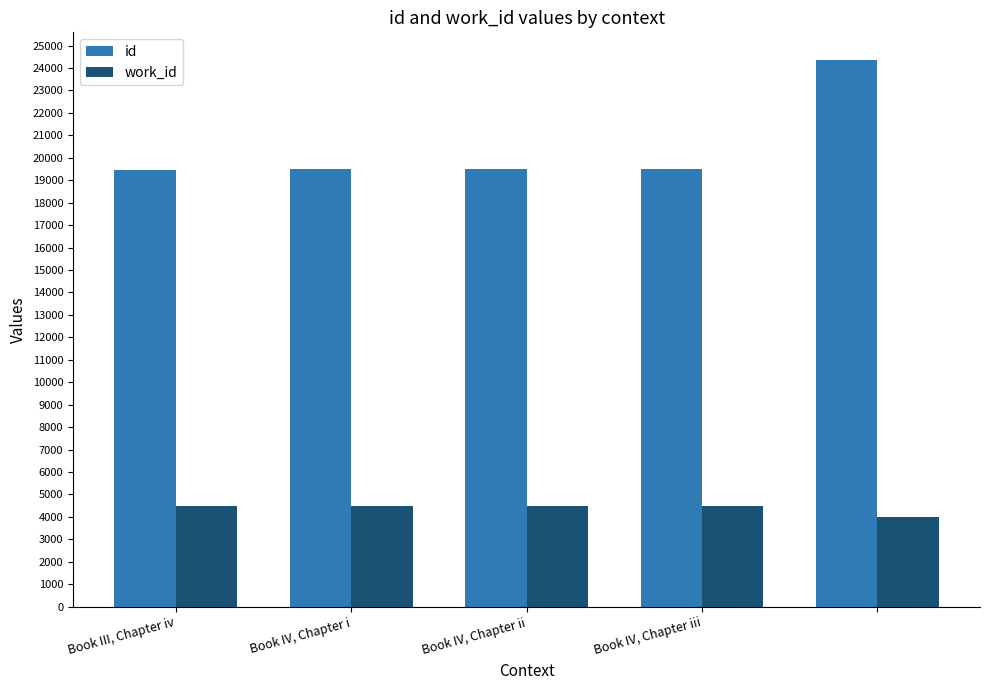

What is the highest value of the work_id series?

4475